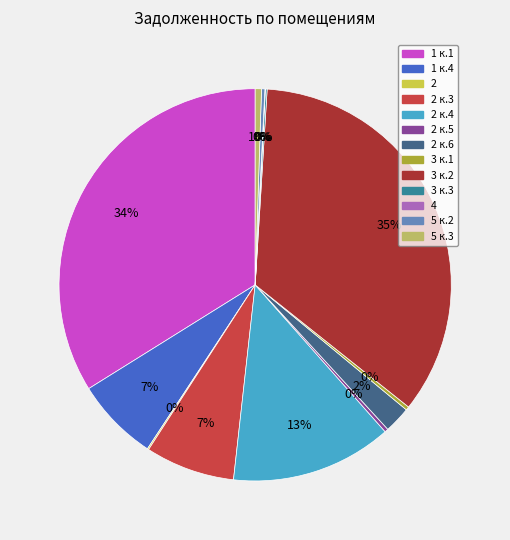

To the nearest percent, what is the average slice percentage?

8%